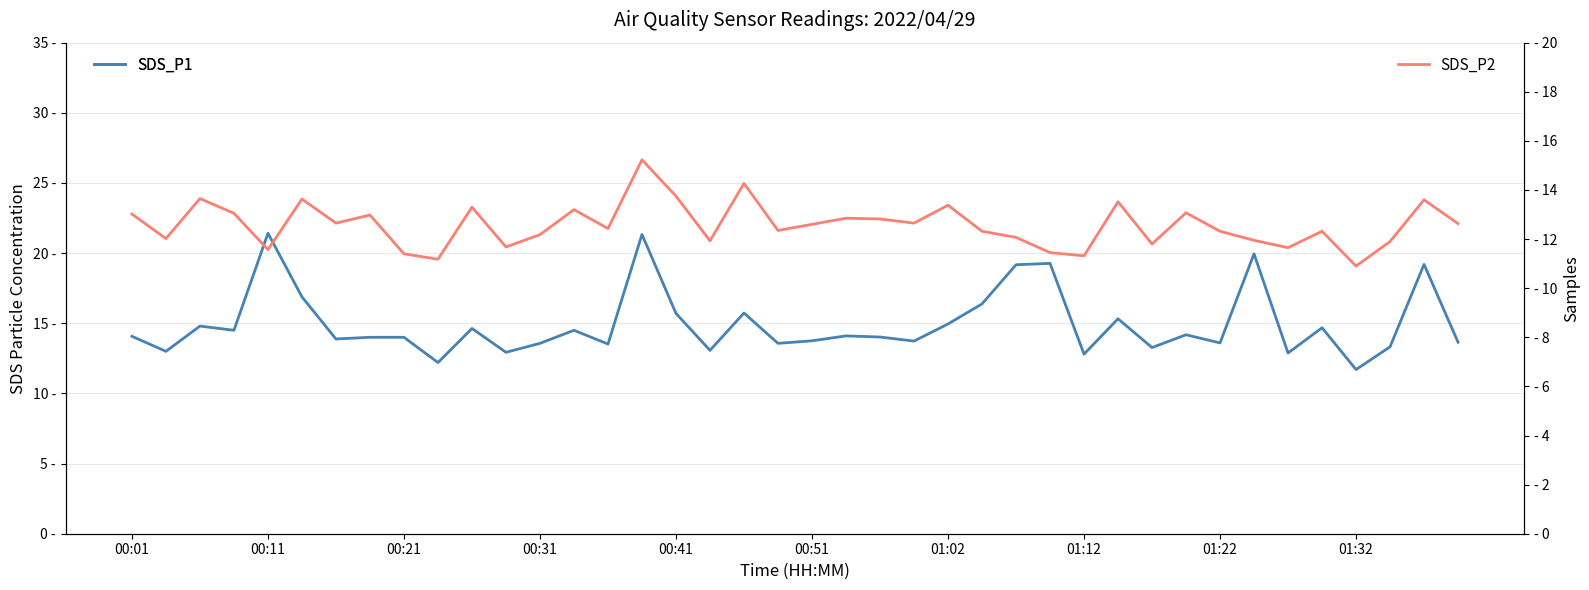

What is the difference between the maximum and minimum values in the SDS_P2 series?

4.3